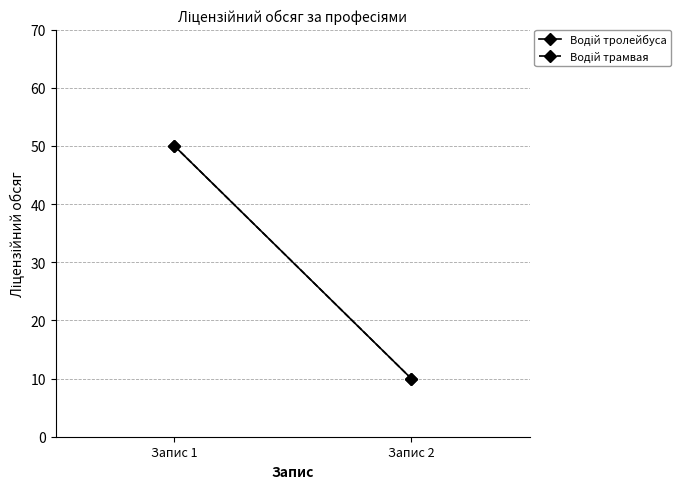

What is the maximum value for Водій тролейбуса?

50